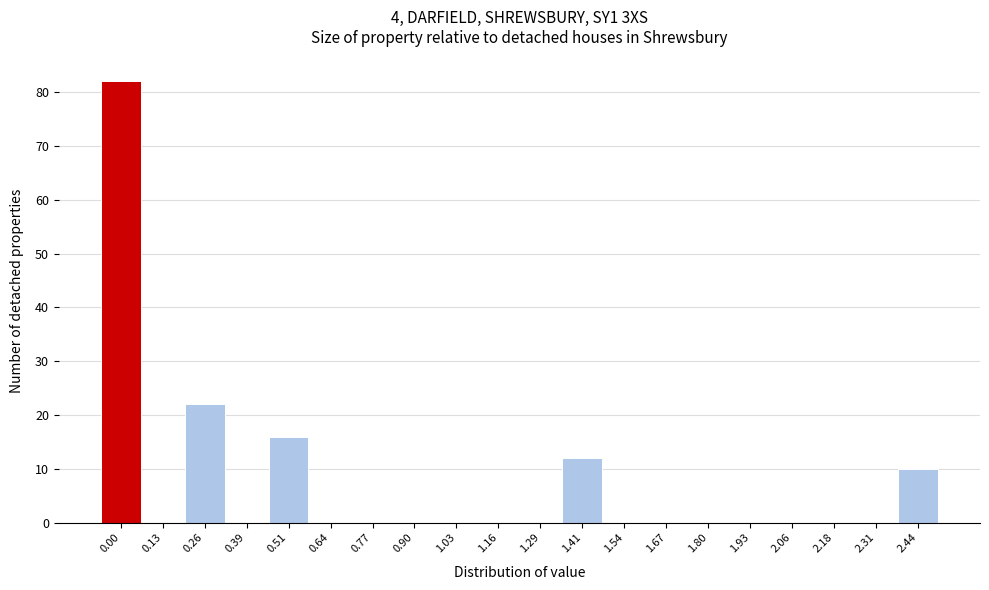

Reading left to right, transcribe all the data shown in this chart.

0.00=82	0.13=0	0.26=22	0.39=0	0.51=16	0.64=0	0.77=0	0.90=0	1.03=0	1.16=0	1.29=0	1.41=12	1.54=0	1.67=0	1.80=0	1.93=0	2.06=0	2.18=0	2.31=0	2.44=10